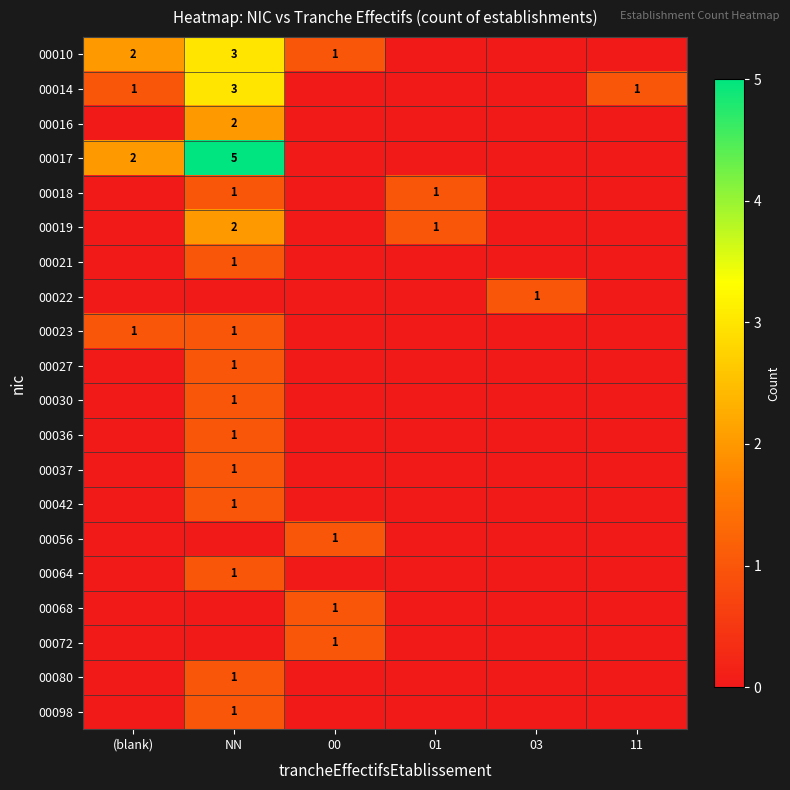

The value of 00023 at (blank) is 1. True or false?

True